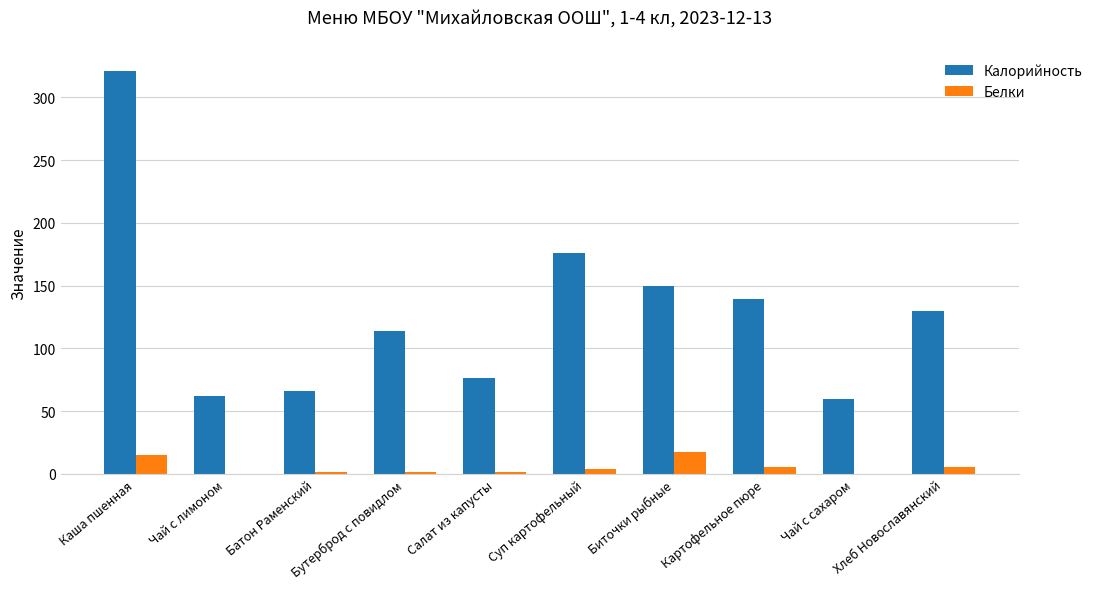

Which series has the largest total across all categories?

Калорийность